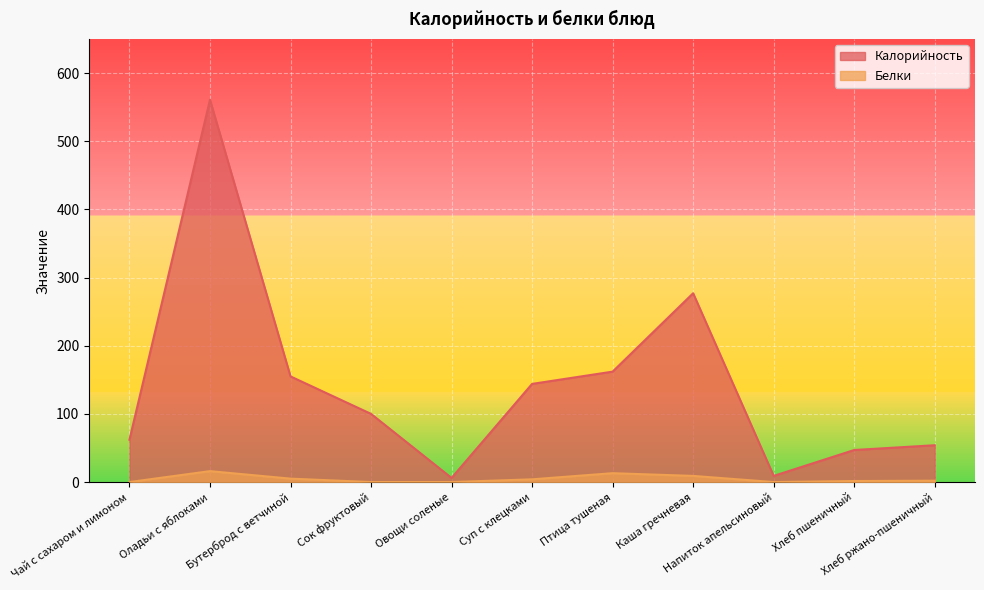

Where is the first local minimum for Калорийность?

Овощи соленые